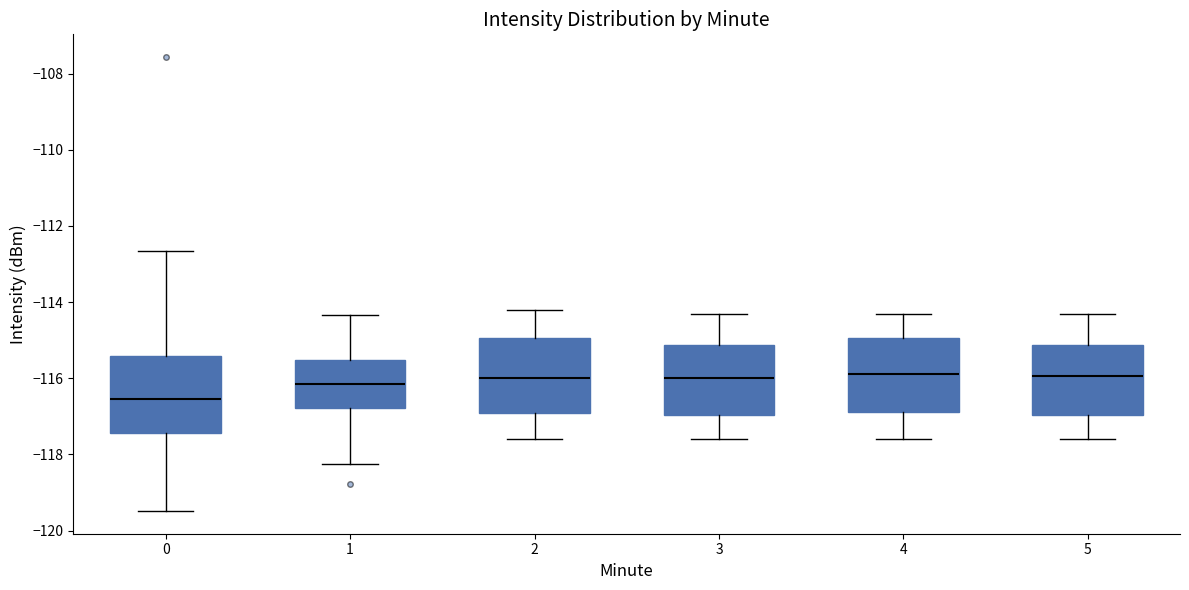

Reading left to right, read every box against the y-axis: the position of its median line, the range the box covers, and the ends of its whiskers. The values are not printed on the chart, so give them approximately, as read against the axis.

0: median -116.6, box -117.4 to -115.4, whiskers -119.4 to -112.6
1: median -116.2, box -116.8 to -115.6, whiskers -118.2 to -114.4
2: median -116.0, box -116.8 to -115.0, whiskers -117.6 to -114.2
3: median -116.0, box -117.0 to -115.2, whiskers -117.6 to -114.2
4: median -115.8, box -116.8 to -115.0, whiskers -117.6 to -114.2
5: median -116.0, box -117.0 to -115.2, whiskers -117.6 to -114.2